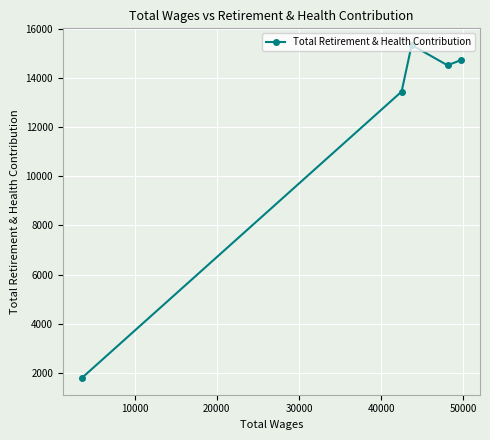

What is the value of the 5th point from the left?

14723